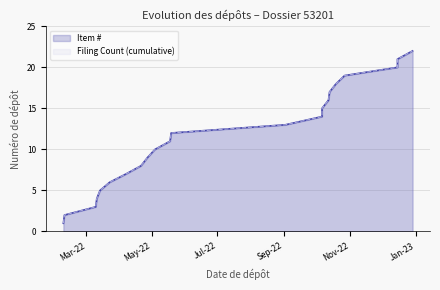

What is the average value of the Filing Count (cumulative) series?

12